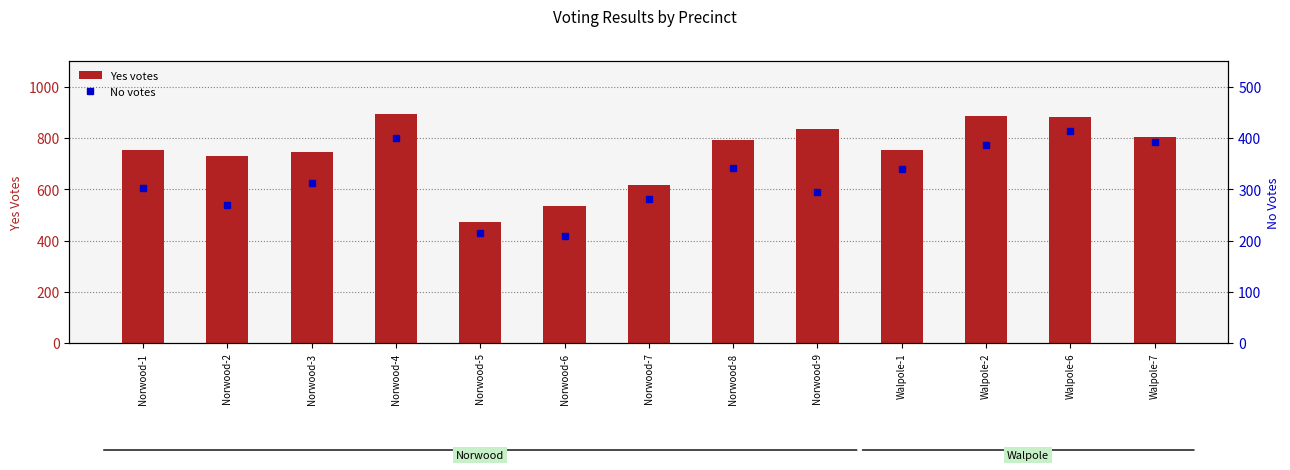

What is the label of the 5th bar from the right?

Norwood-9